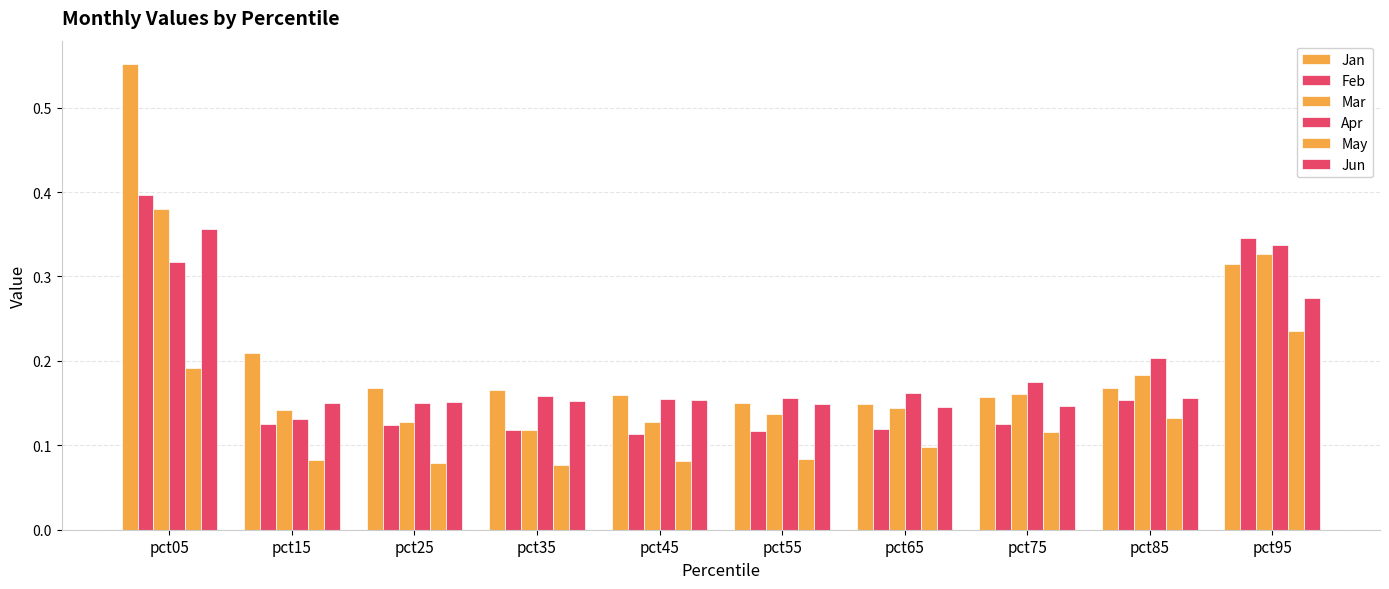

The Apr series shows 0.1 at pct75. True or false?

False